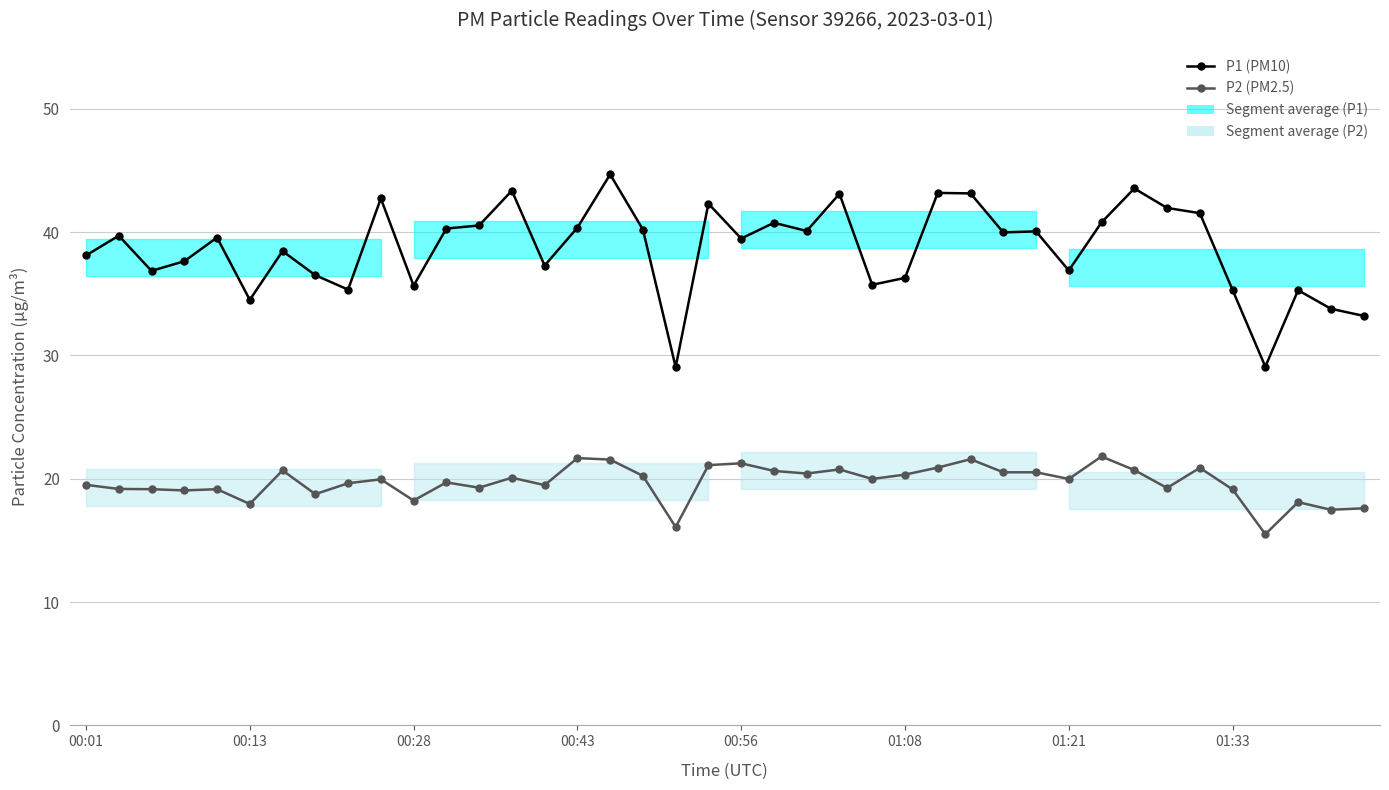

How many values in the P2 (PM2.5) series are below 19?

8